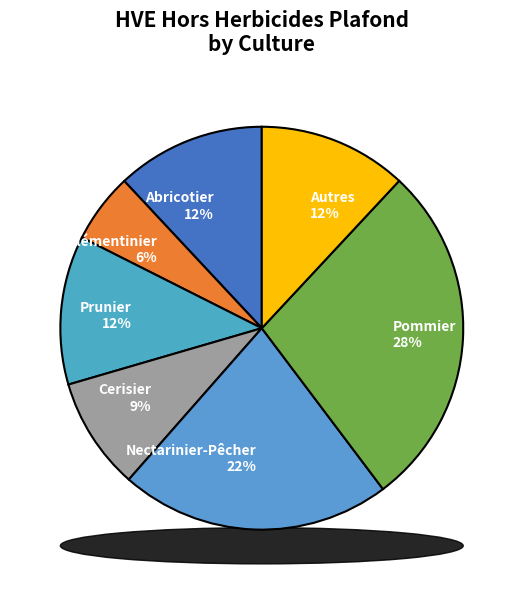

To the nearest percent, what is the difference between the Pommier and Prunier slice percentages?

16%